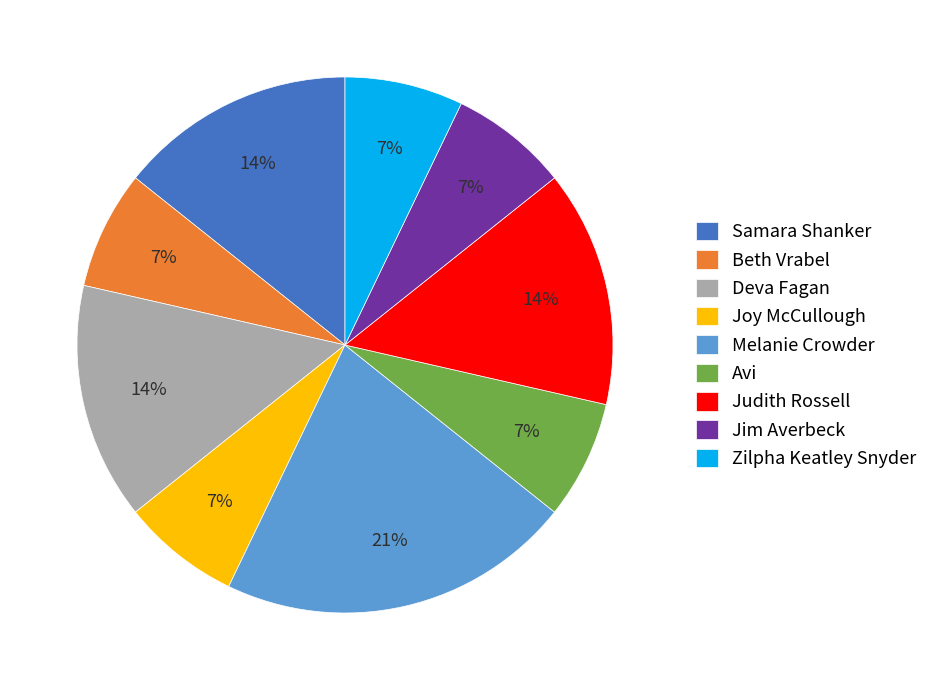

Count the number of slices in the pie.

9